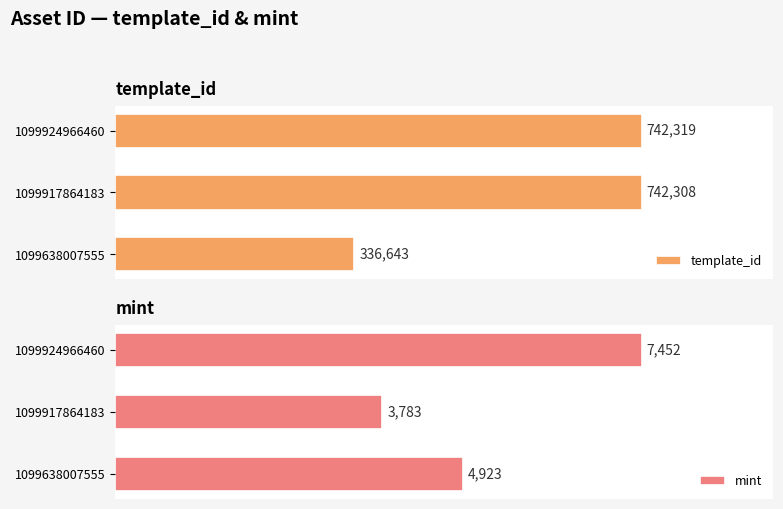

Rank the categories by template_id value from lowest to highest.

1099638007555, 1099917864183, 1099924966460